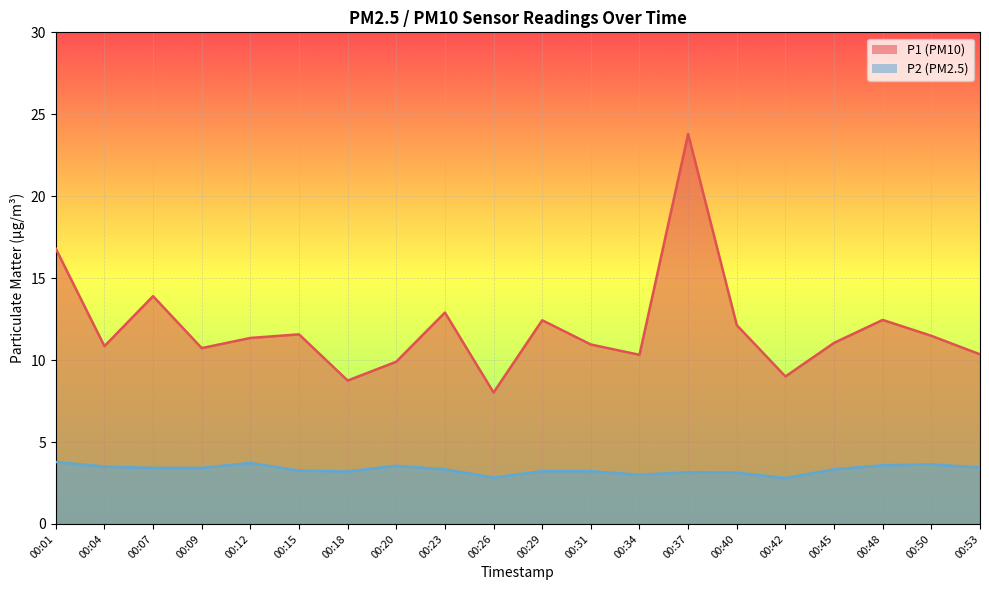

Count the number of data series in this chart.

2